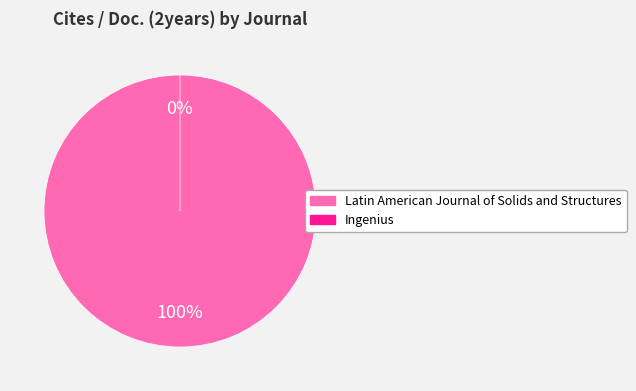

Which category accounts for the majority?

Latin American Journal of Solids and Structures